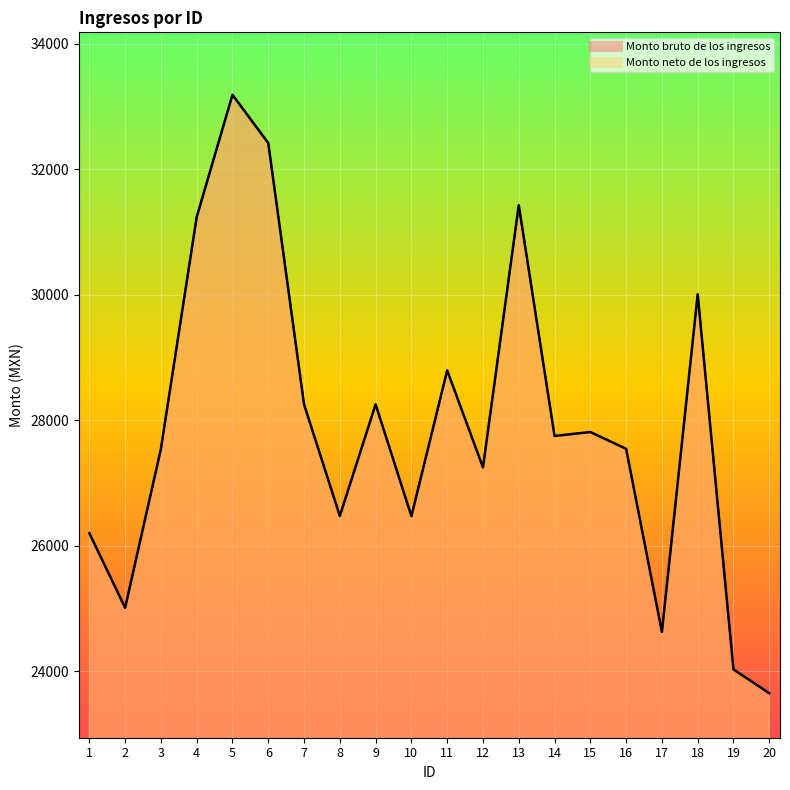

At how many categories does at least one series exceed 32095?

2